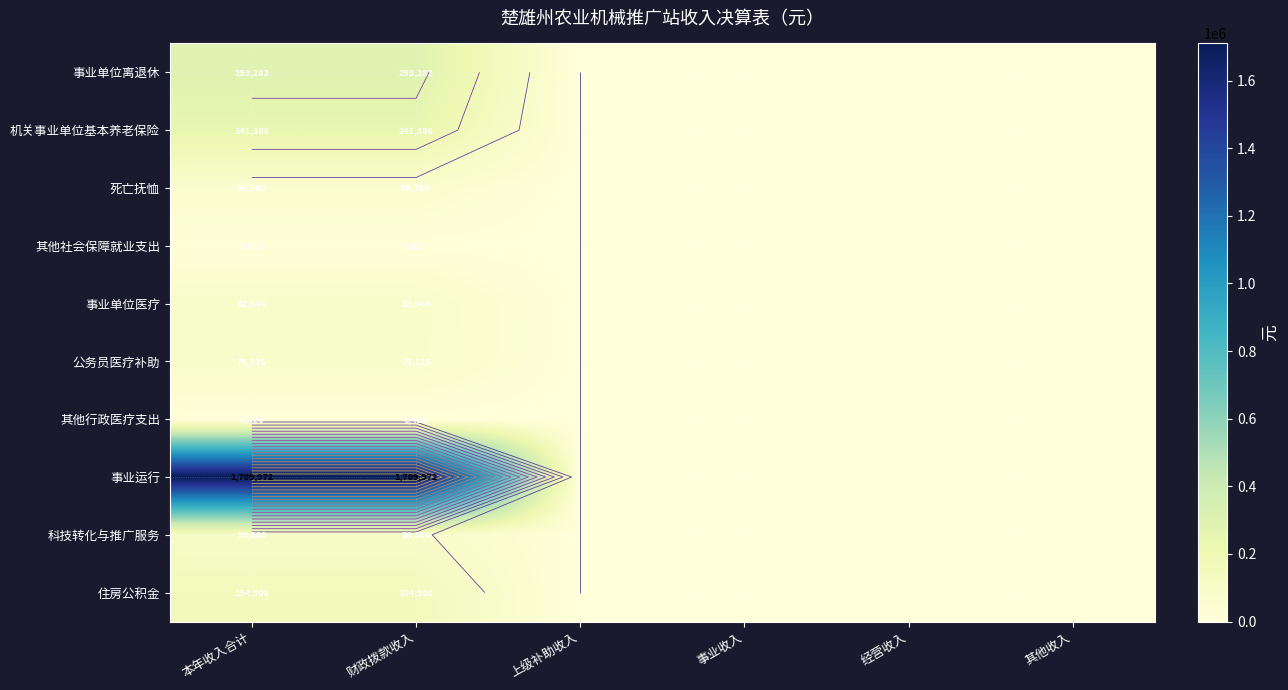

List the series in order of their peak value, lowest first.

其他行政医疗支出, 其他社会保障就业支出, 死亡抚恤, 公务员医疗补助, 事业单位医疗, 科技转化与推广服务, 住房公积金, 机关事业单位基本养老保险, 事业单位离退休, 事业运行